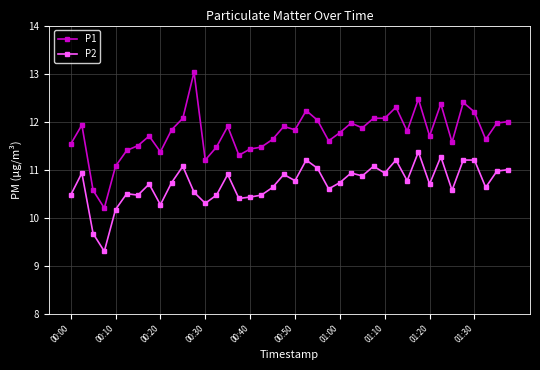

What is the sum of all P1 values?

470.4